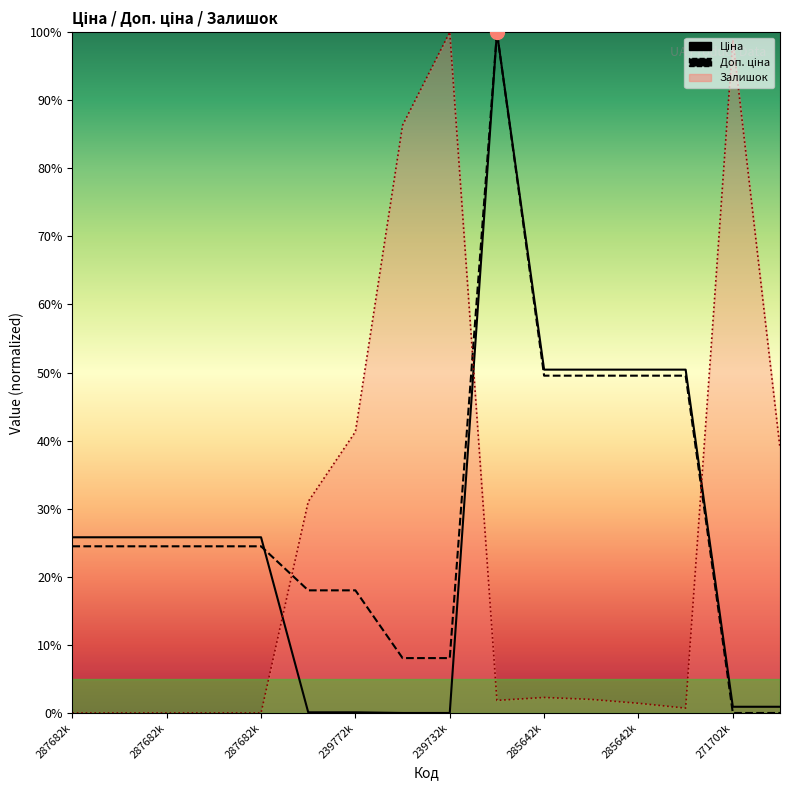

True or false: Залишок and Доп. ціна cross at least once.

True